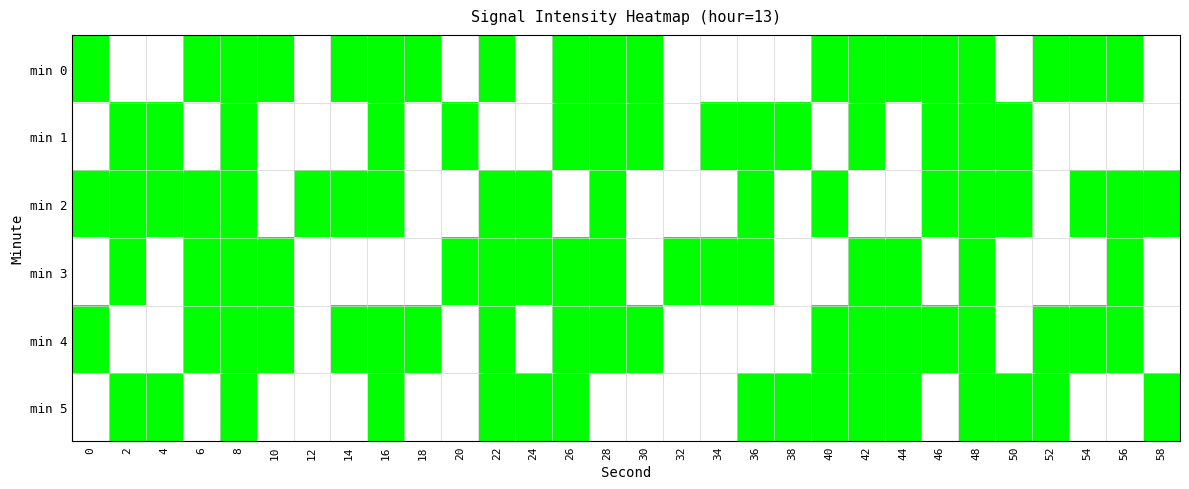

Reading left to right, extract all data points from this chart.

min 0: 0=1	2=0	4=0	6=1	8=1	10=1	12=0	14=1	16=1	18=1	20=0	22=1	24=0	26=1	28=1	30=1	32=0	34=0	36=0	38=0	40=1	42=1	44=1	46=1	48=1	50=0	52=1	54=1	56=1	58=0
min 1: 0=0	2=1	4=1	6=0	8=1	10=0	12=0	14=0	16=1	18=0	20=1	22=0	24=0	26=1	28=1	30=1	32=0	34=1	36=1	38=1	40=0	42=1	44=0	46=1	48=1	50=1	52=0	54=0	56=0	58=0
min 2: 0=1	2=1	4=1	6=1	8=1	10=0	12=1	14=1	16=1	18=0	20=0	22=1	24=1	26=0	28=1	30=0	32=0	34=0	36=1	38=0	40=1	42=0	44=0	46=1	48=1	50=1	52=0	54=1	56=1	58=1
min 3: 0=0	2=1	4=0	6=1	8=1	10=1	12=0	14=0	16=0	18=0	20=1	22=1	24=1	26=1	28=1	30=0	32=1	34=1	36=1	38=0	40=0	42=1	44=1	46=0	48=1	50=0	52=0	54=0	56=1	58=0
min 4: 0=1	2=0	4=0	6=1	8=1	10=1	12=0	14=1	16=1	18=1	20=0	22=1	24=0	26=1	28=1	30=1	32=0	34=0	36=0	38=0	40=1	42=1	44=1	46=1	48=1	50=0	52=1	54=1	56=1	58=0
min 5: 0=0	2=1	4=1	6=0	8=1	10=0	12=0	14=0	16=1	18=0	20=0	22=1	24=1	26=1	28=0	30=0	32=0	34=0	36=1	38=1	40=1	42=1	44=1	46=0	48=1	50=1	52=1	54=0	56=0	58=1